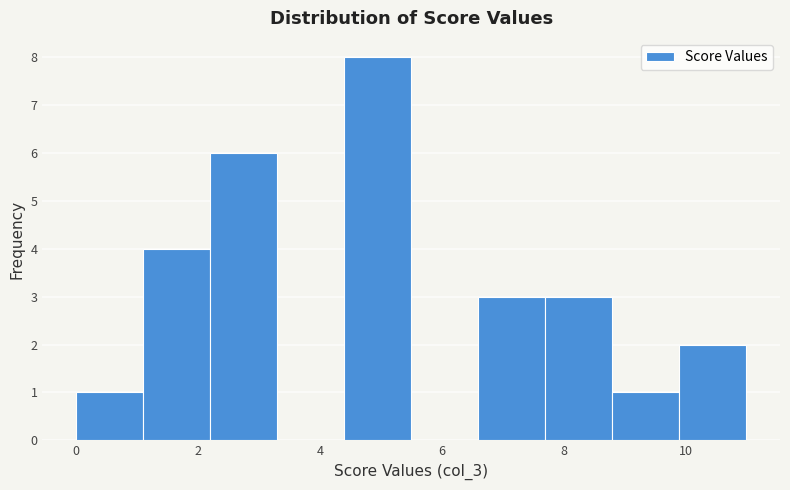

Reading left to right, transcribe this chart: for each bar, give the range it covers on the x-axis and its height. Neither the bar edges nor the heights are printed on the chart, so give them approximately, as read against the axes.

0.0 to 1.1: 1
1.1 to 2.2: 4
2.2 to 3.3: 6
3.3 to 4.4: 0
4.4 to 5.5: 8
5.5 to 6.6: 0
6.6 to 7.7: 3
7.7 to 8.8: 3
8.8 to 9.9: 1
9.9 to 11.0: 2